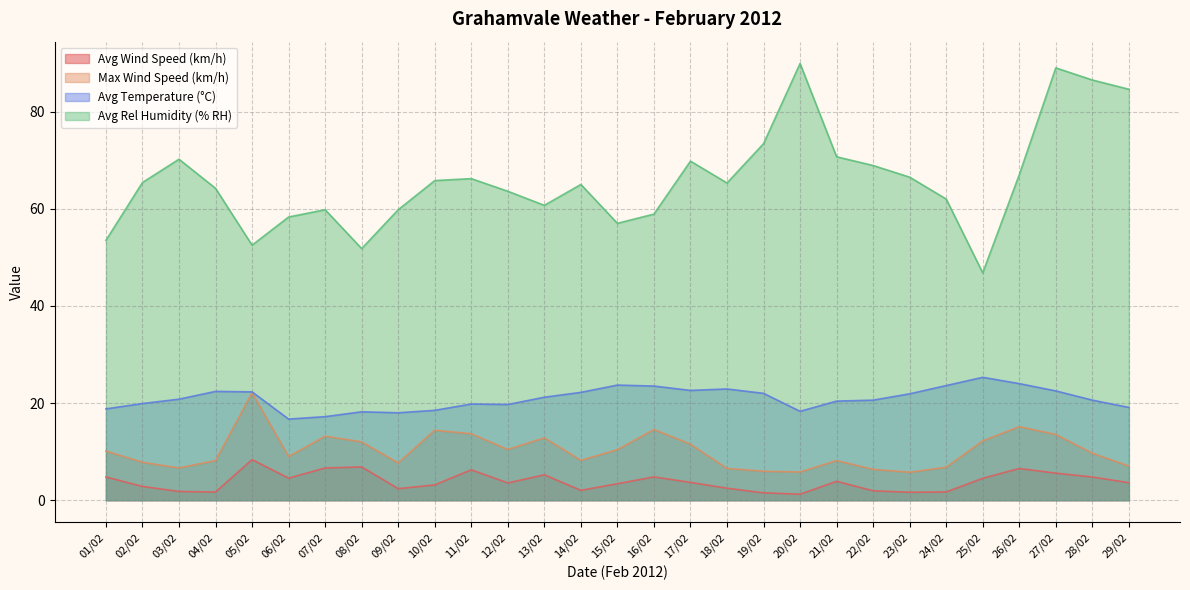

What is the lowest value of the Avg Rel Humidity (% RH) series?

46.8